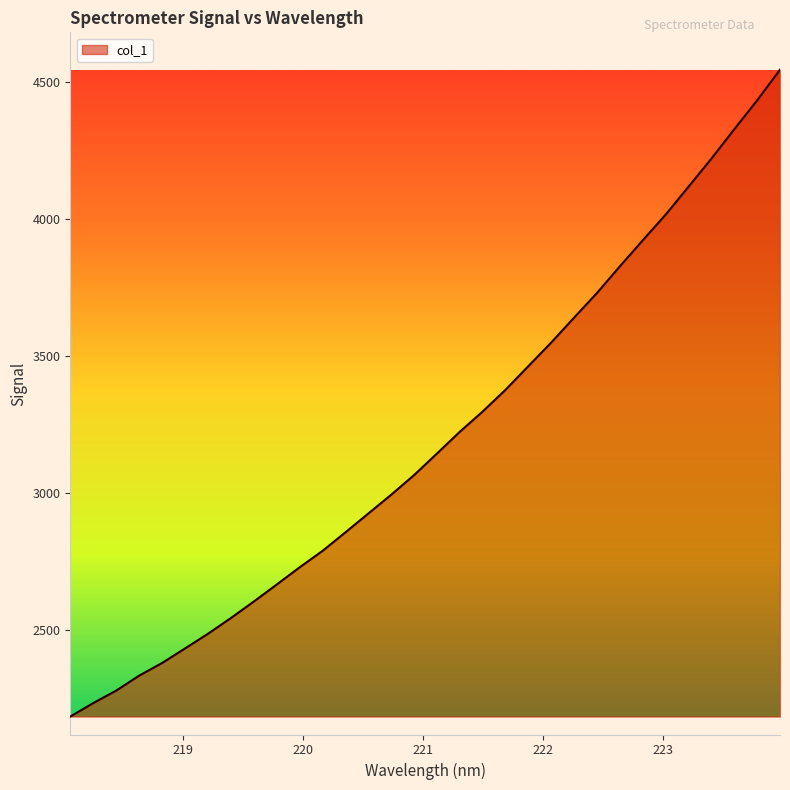

What is the greatest value displayed?

4545.7